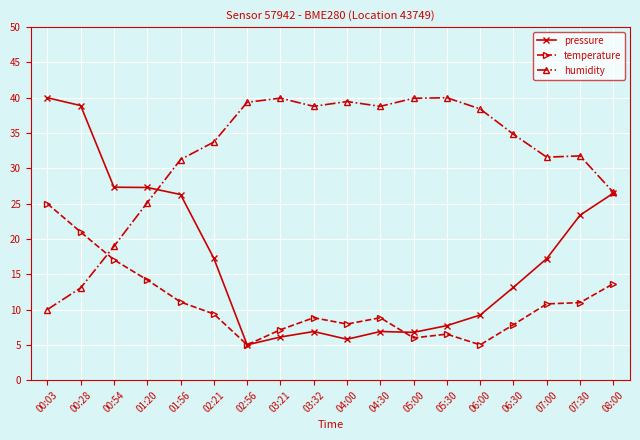

True or false: humidity and temperature cross at least once.

True